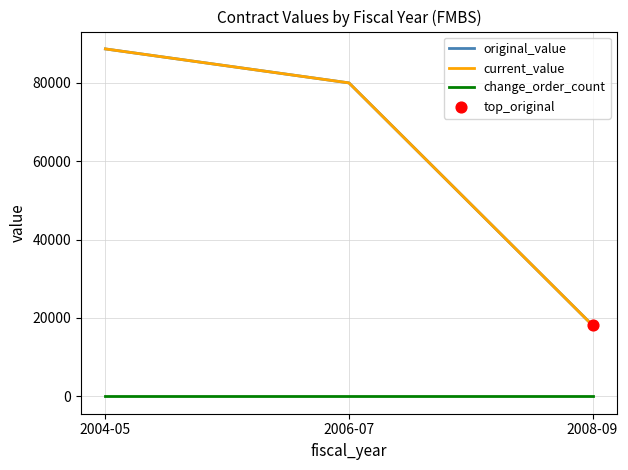

At how many categories does at least one series exceed 38495?

2